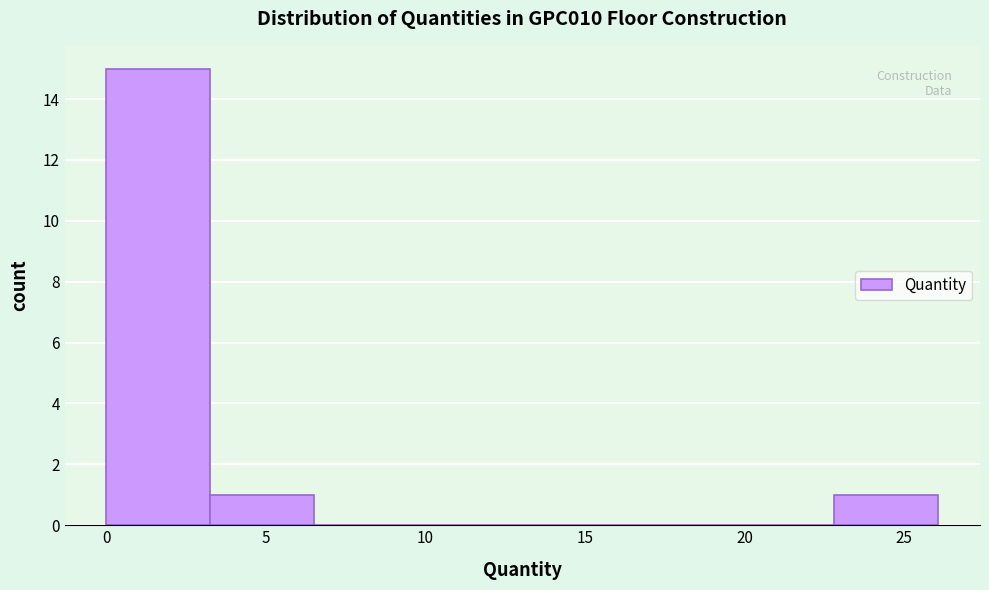

Over which range of the x-axis is the bar tallest?

0.0 to 3.5